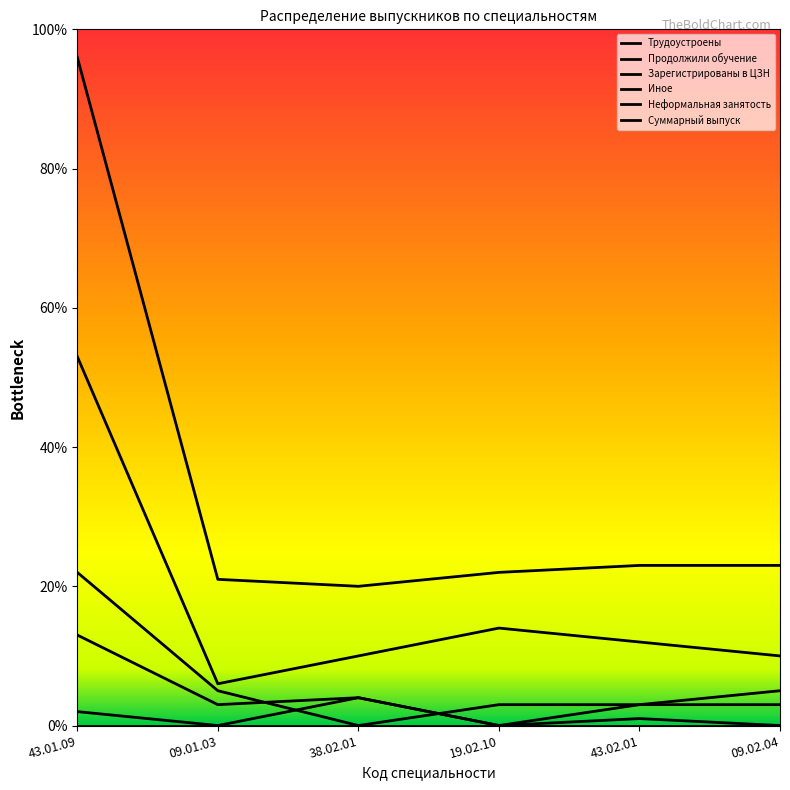

Is the value of Неформальная занятость at 19.02.10 greater than the value of Суммарный выпуск at 43.01.09?

No